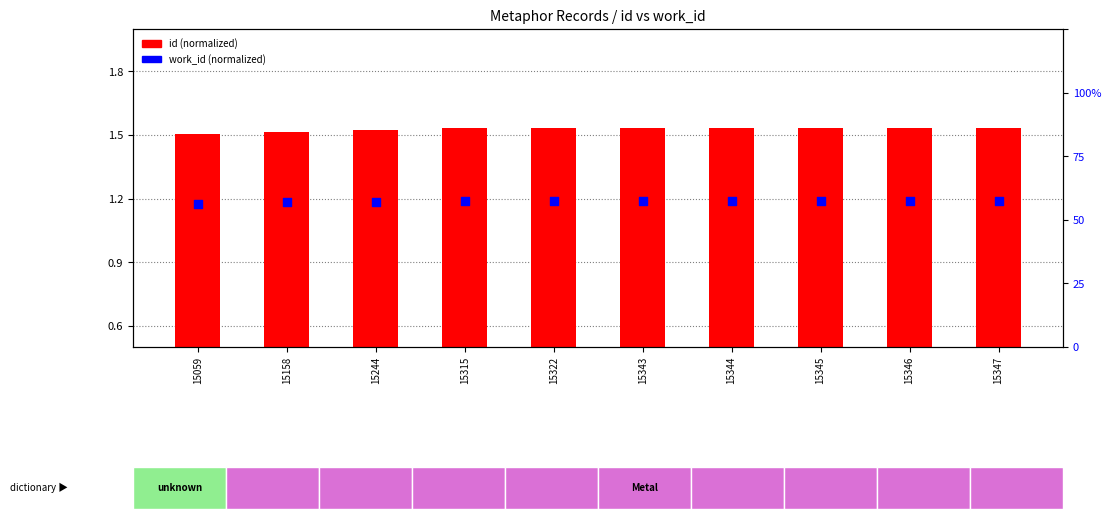

Which series contains the highest Y value?

id (normalized)